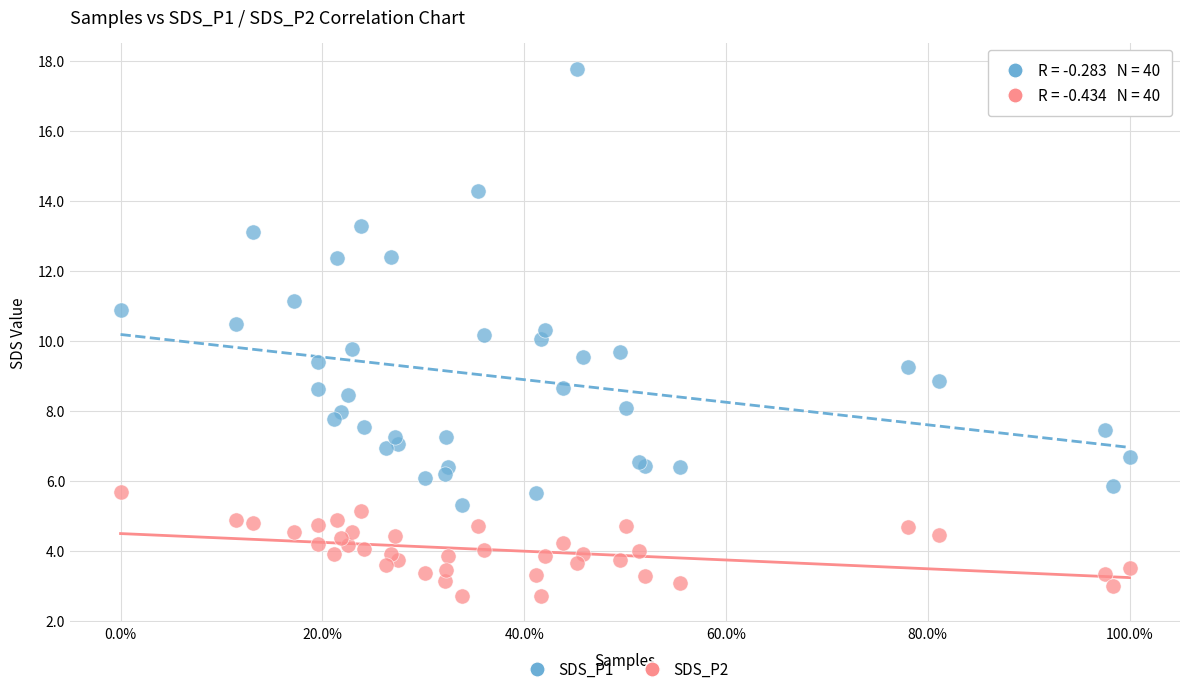

Which series has the largest Y range (max minus min)?

SDS_P1